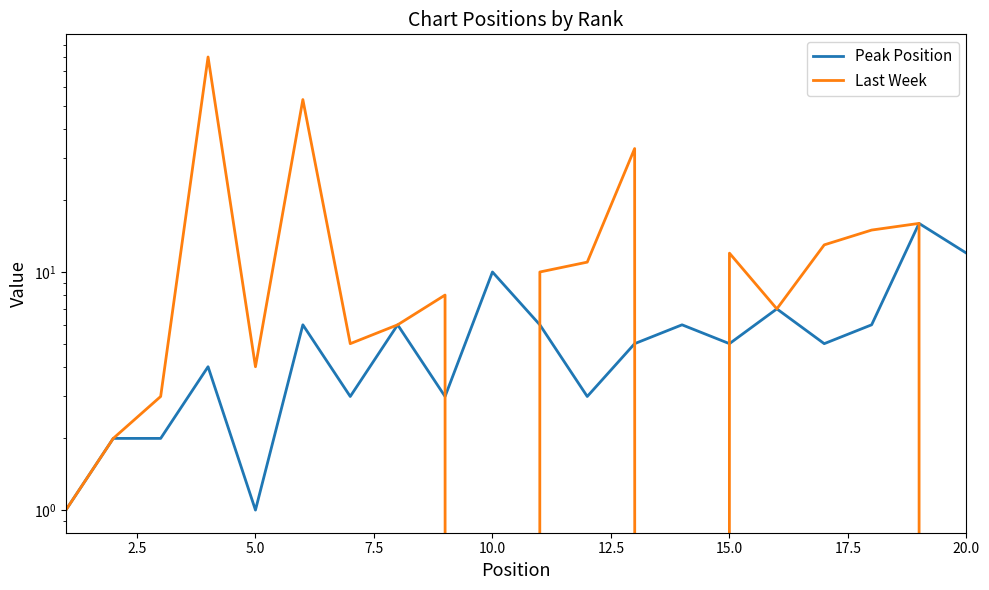

How many interior local peaks does the Peak Position series have?

7